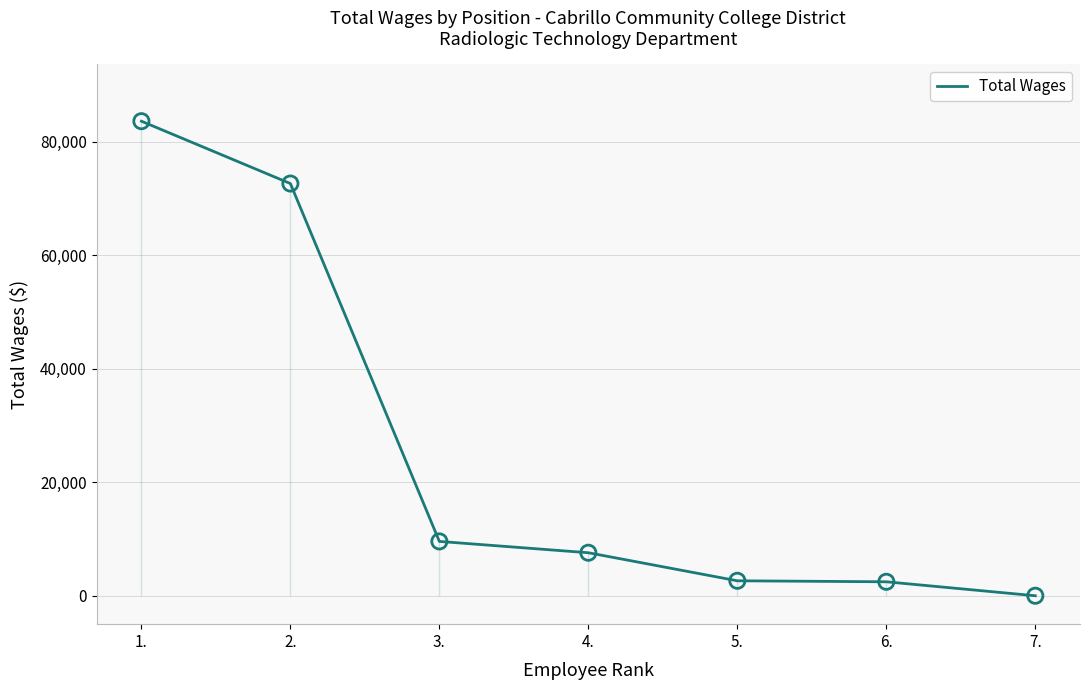

Between 5. and 6., which is larger?

5.